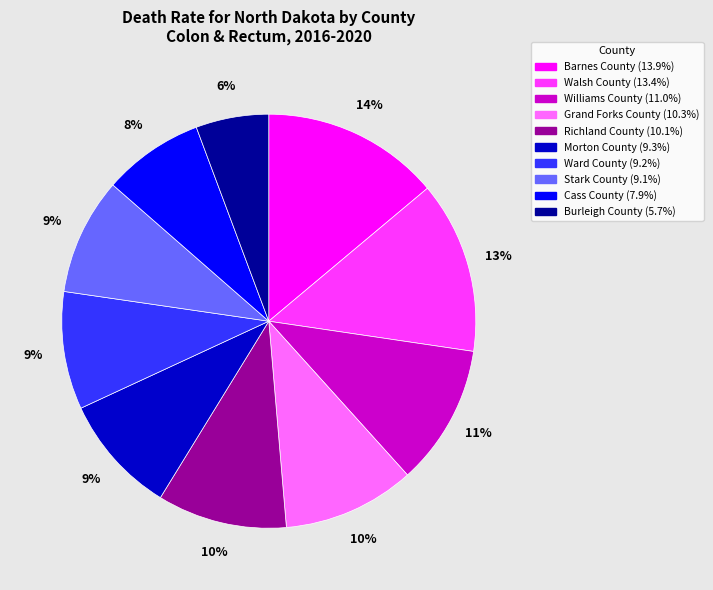

To the nearest percent, what percentage of the pie is Cass County?

8%